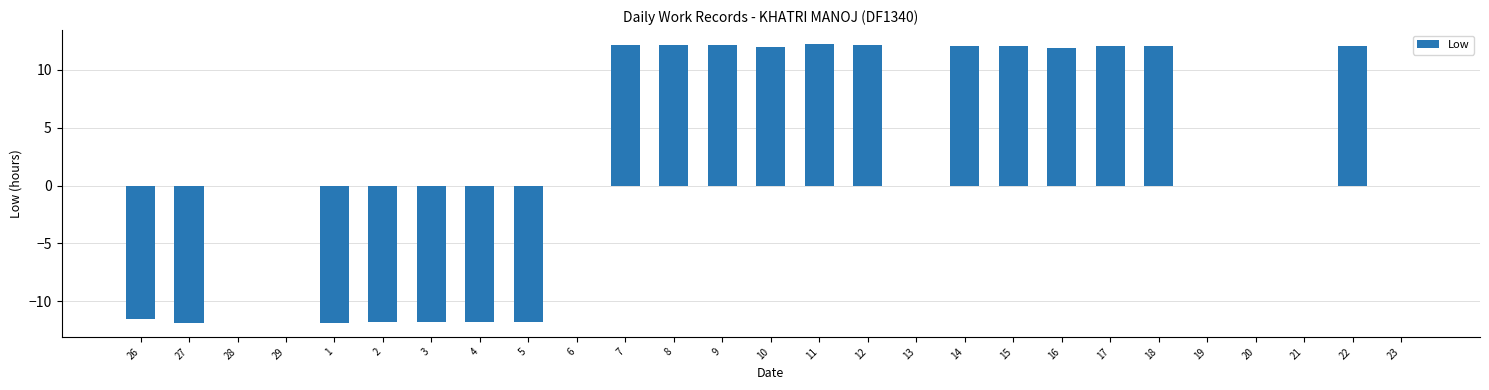

What is the greatest value displayed?

12.2